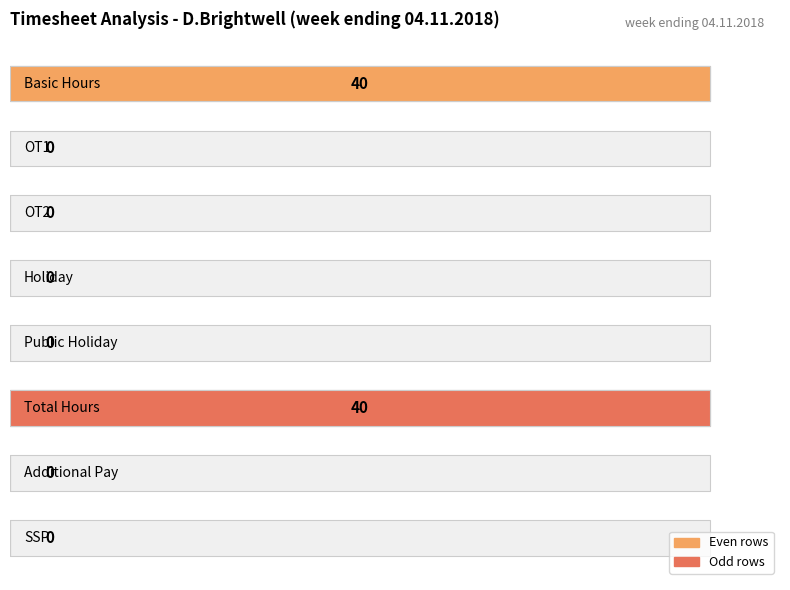

What is the difference between the maximum and minimum values?

40